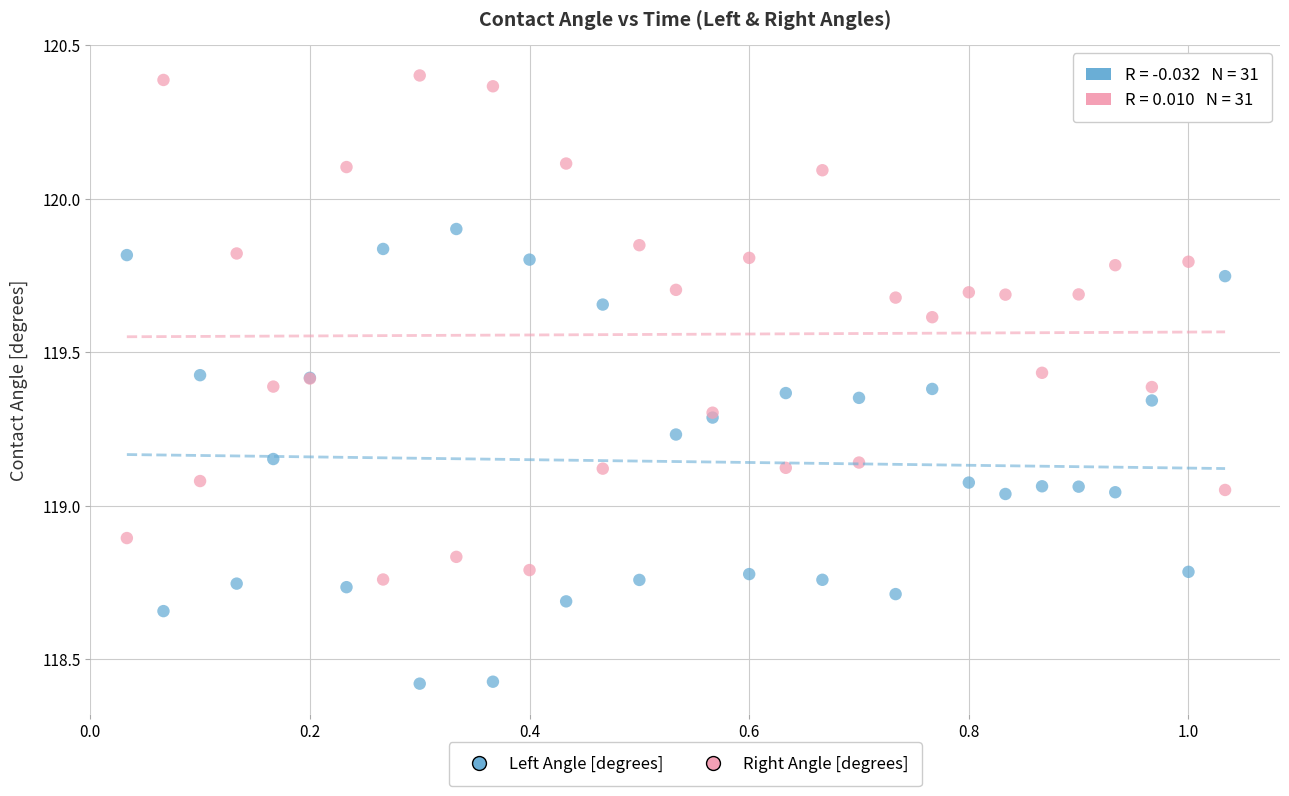

What are all the series names shown in the legend?

Left Angle [degrees], Right Angle [degrees]